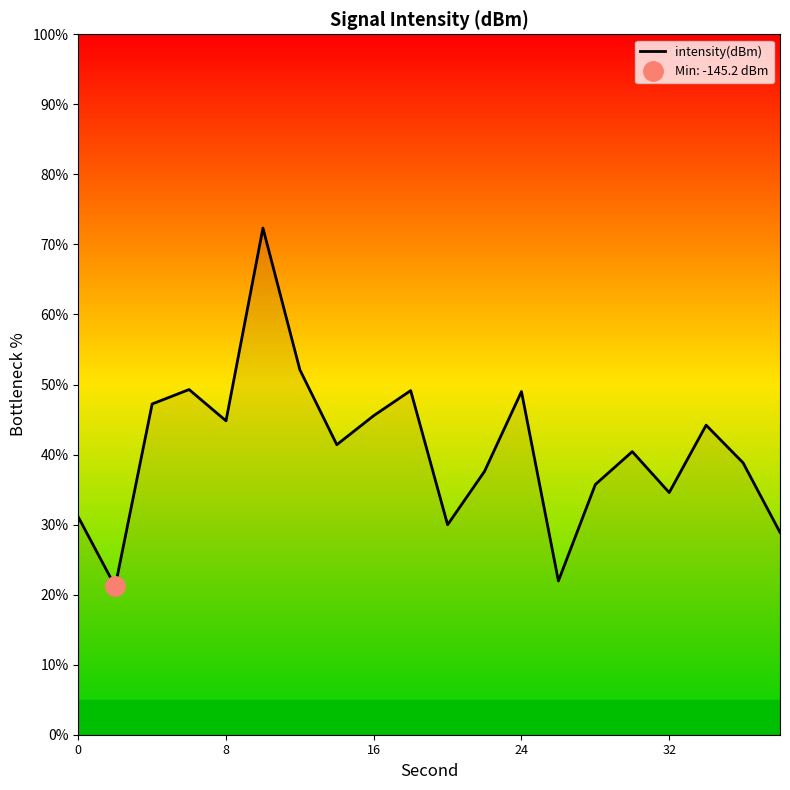

What is the lowest value of the intensity(dBm) series?

21.2